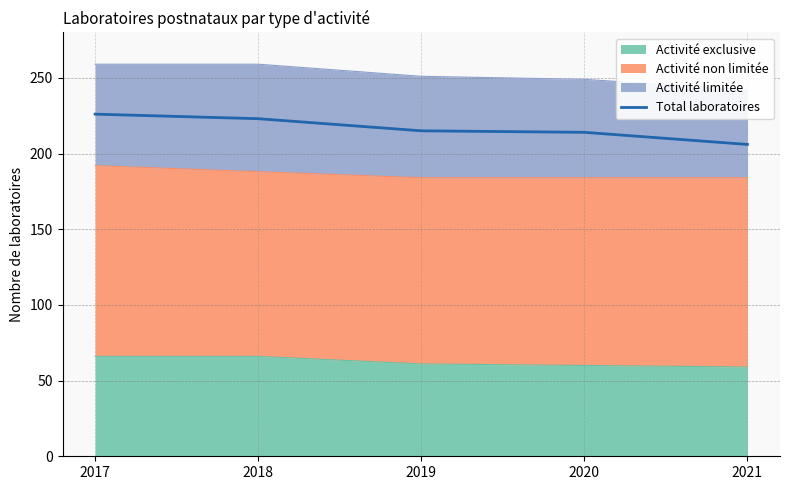

Does the chart have visible grid lines?

Yes